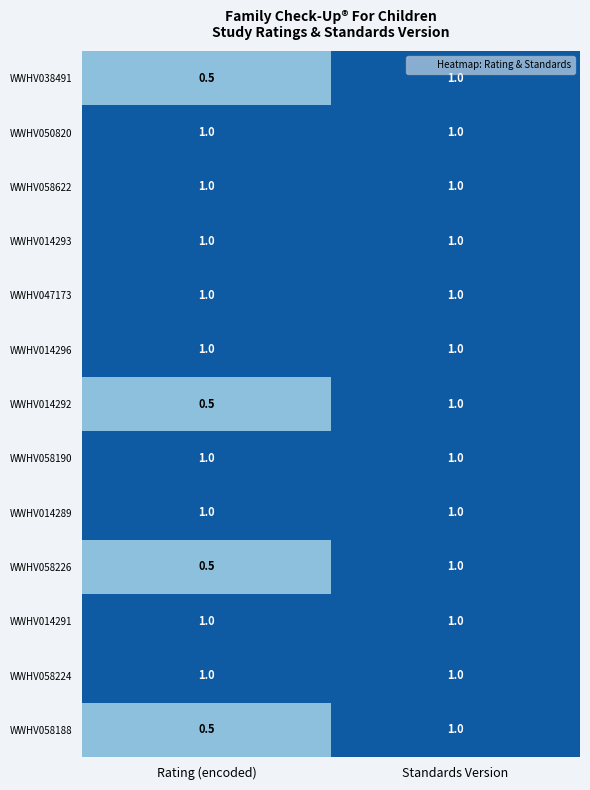

The WWHV058188 series shows 1.0 at Standards Version. True or false?

True